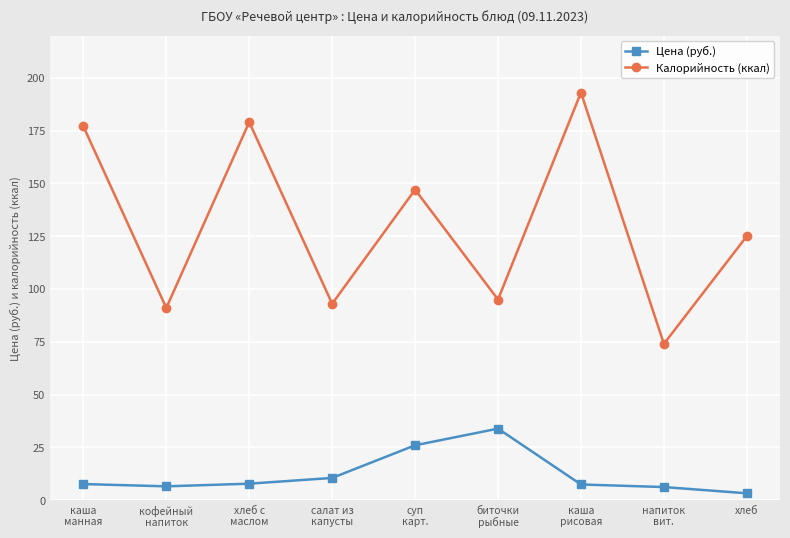

What is the sum of all Калорийность (ккал) values?

1174.0